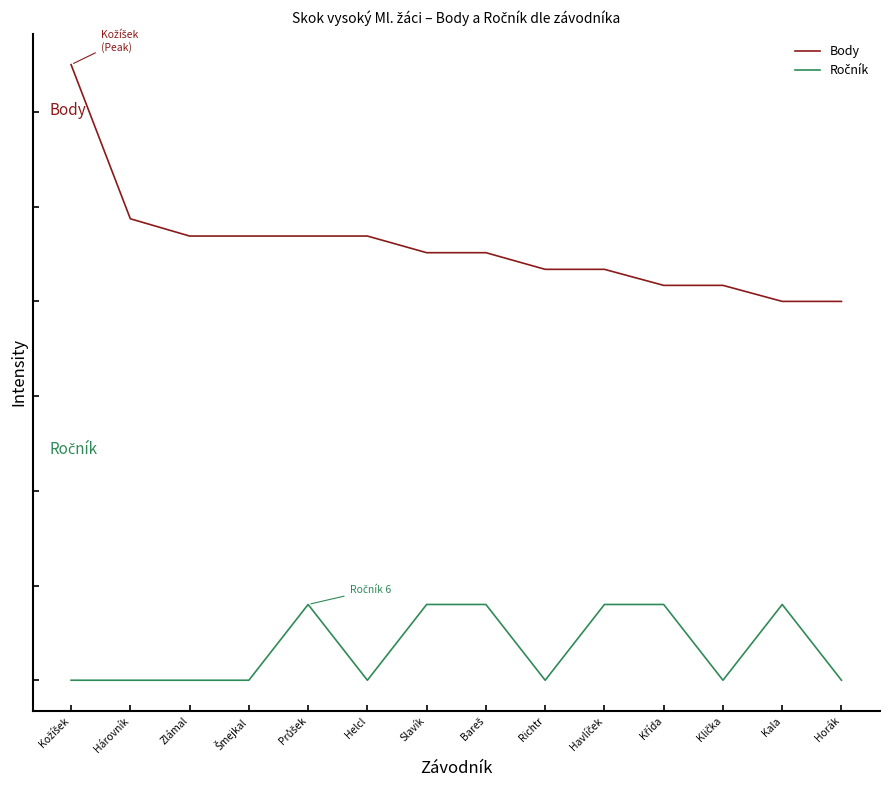

Reading left to right, list all the values displayed in this chart.

Body: 650.0	487.2	469.0	469.0	469.0	469.0	451.4	451.4	433.9	433.9	416.9	416.9	400.0	400.0
Ročník: 0.0	0.0	0.0	0.0	80.0	0.0	80.0	80.0	0.0	80.0	80.0	0.0	80.0	0.0